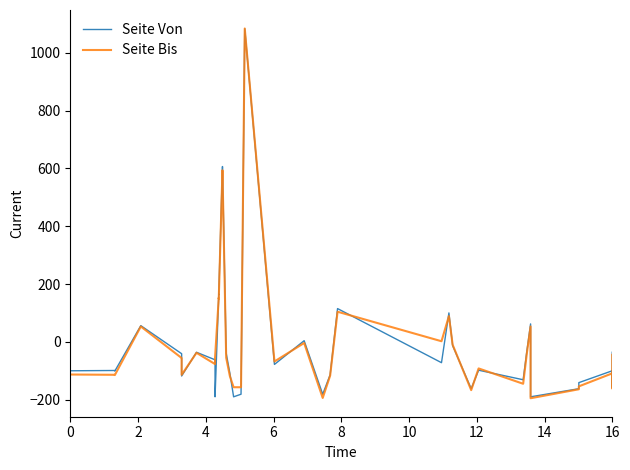

Reading left to right, transcribe all the data shown in this chart.

Seite Von: -99.5	-98.5	-100.5	56.5	-40.5	-41.5	-117.5	-35.5	-61.5	-189.5	165.5	163.5	606.5	604.5	-38.5	-108.5	-189.5	-180.5	1082.5	-77.5	4.5	-180.5	-113.5	115.5	-71.5	100.5	-12.5	-161.5	-97.5	-130.5	-31.5	62.5	-189.5	-161.5	-140.5	-99.5	-157.5	-35.5
Seite Bis: -112.4	-113.4	-114.4	53.6	-55.4	-56.4	-113.4	-37.4	-76.4	-54.4	152.6	149.6	593.6	590.6	-54.4	-118.4	-156.4	-156.4	1083.6	-67.4	-3.4	-193.4	-116.4	104.6	2.6	89.6	-9.4	-166.4	-91.4	-144.4	-38.4	53.6	-194.4	-163.4	-153.4	-108.4	-160.4	-44.4